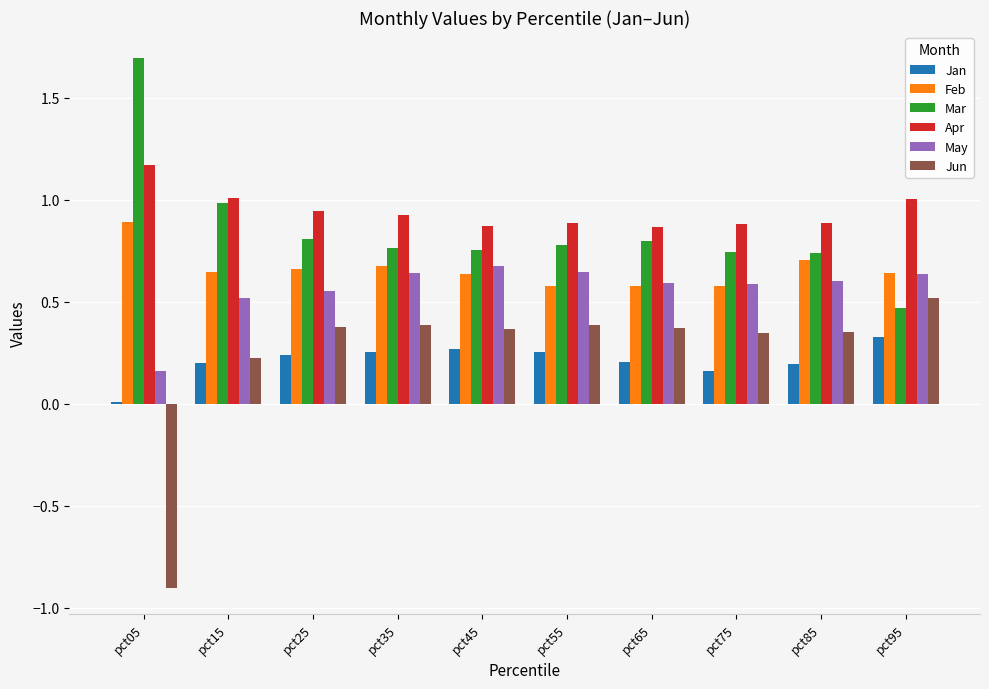

Does the chart contain stacked bars?

No